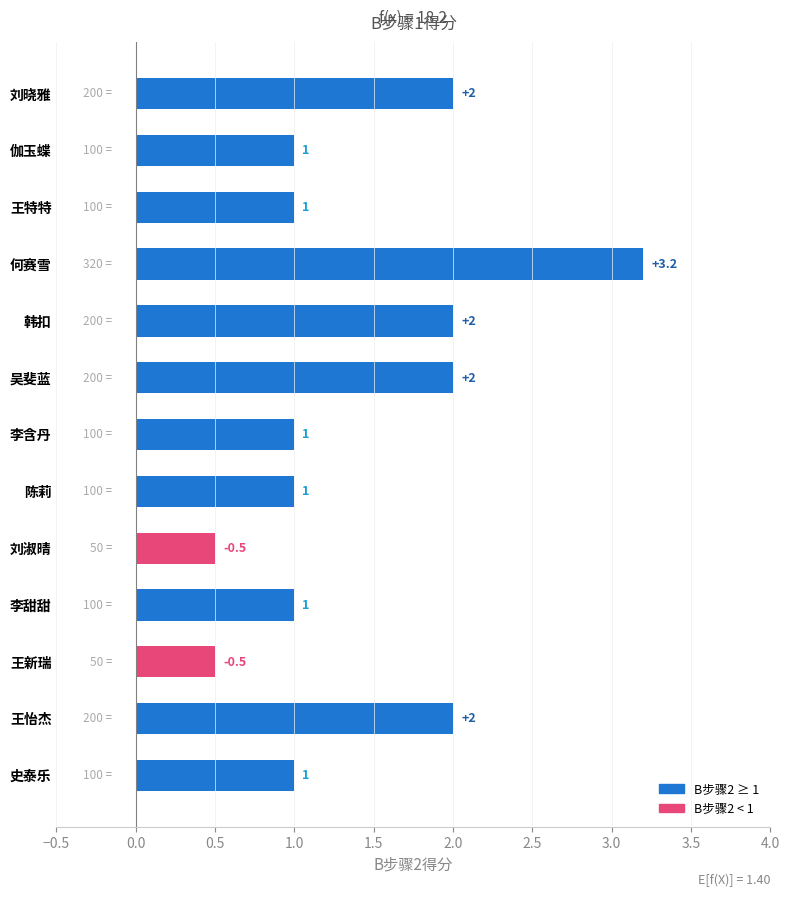

Between 何赛雪 and 刘晓雅, which is larger?

何赛雪